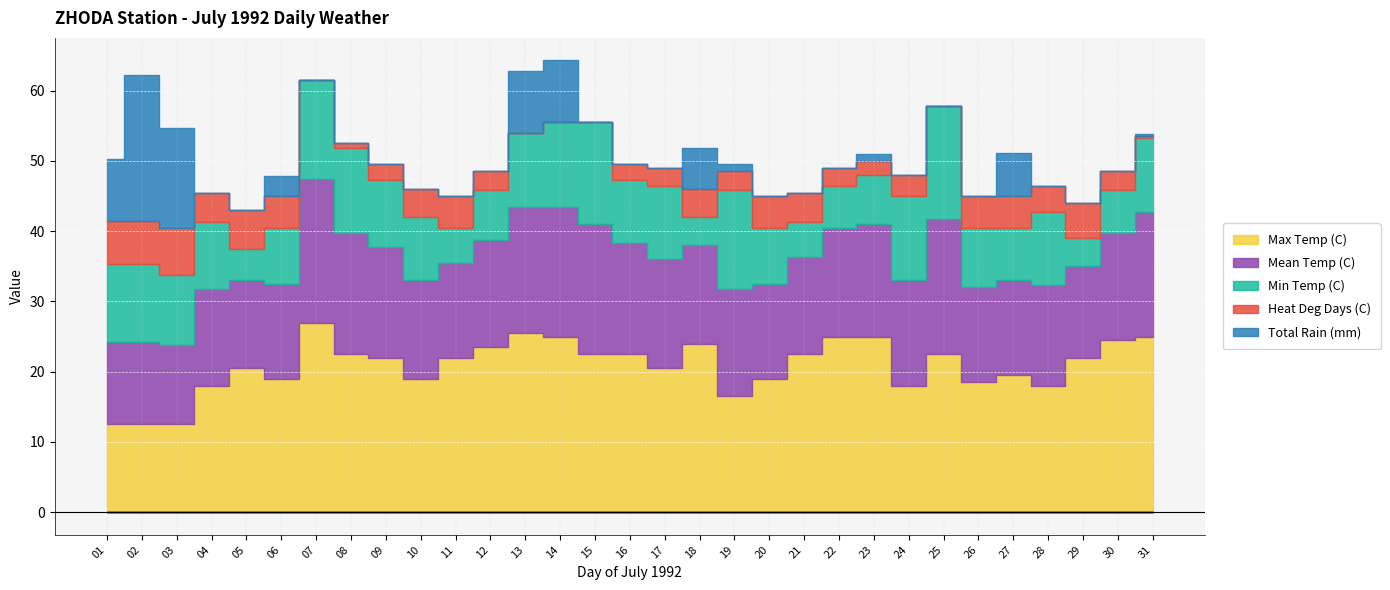

At which category is the sum across all series the highest?

14